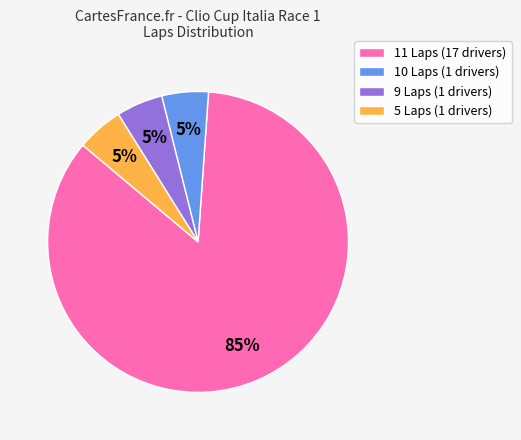

Does 11 Laps (17 drivers) represent more than half of the total?

Yes